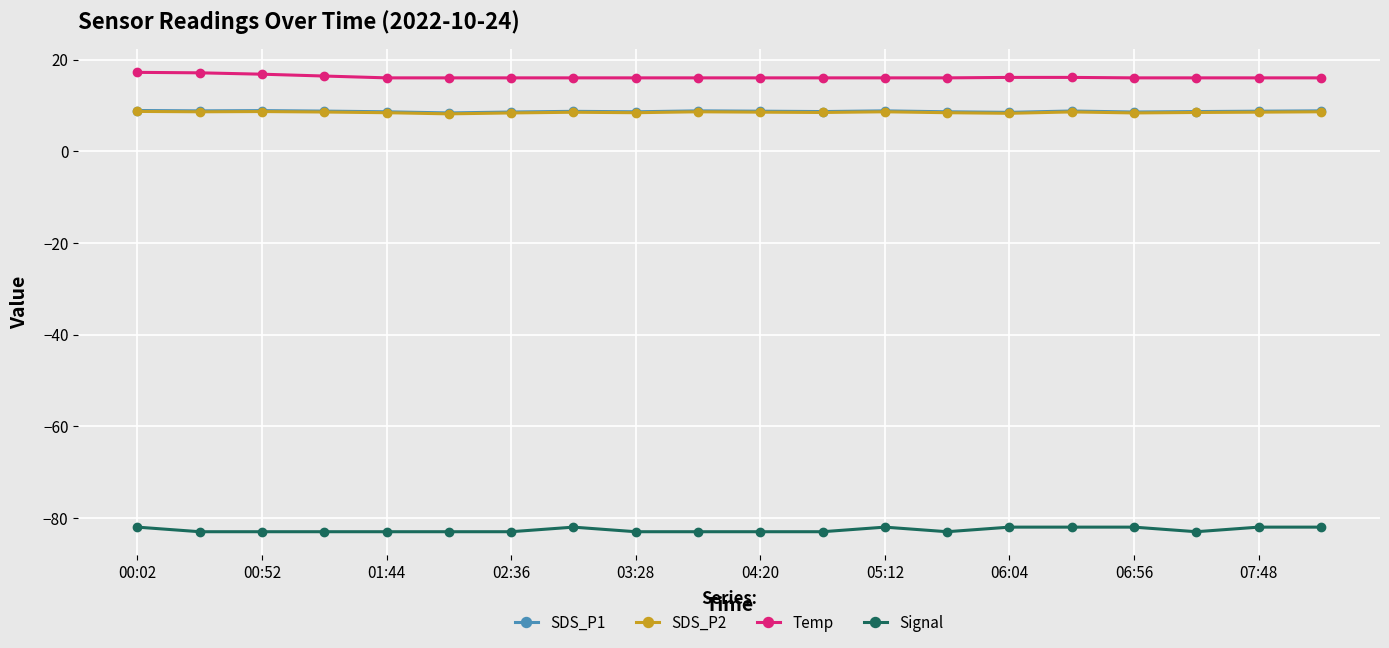

What is the value of the Signal point at the 4th from the left?

-83.0